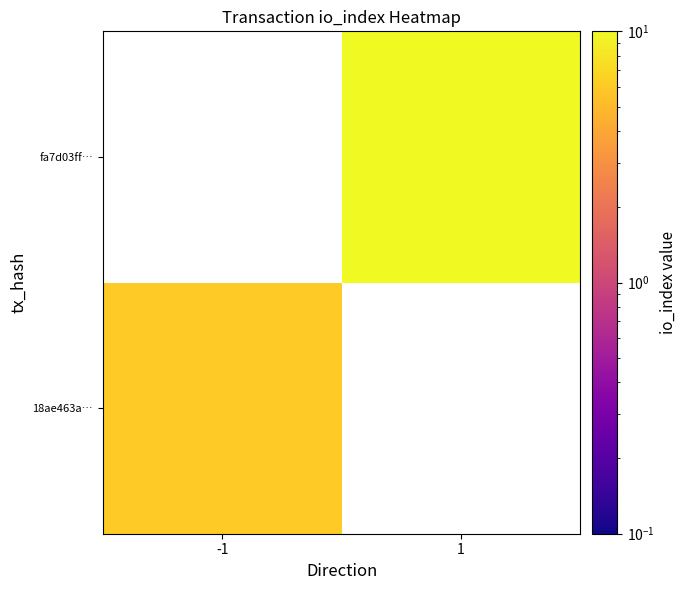

The value of fa7d03ff… at 1 is 22.4. True or false?

False